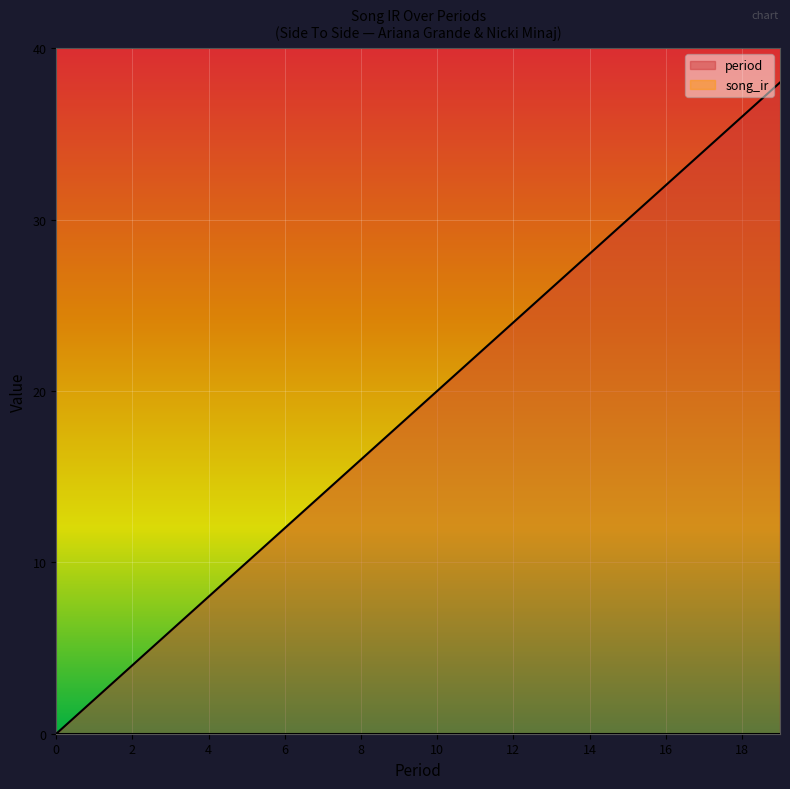

What is the change in value from 8 to 12?

+8